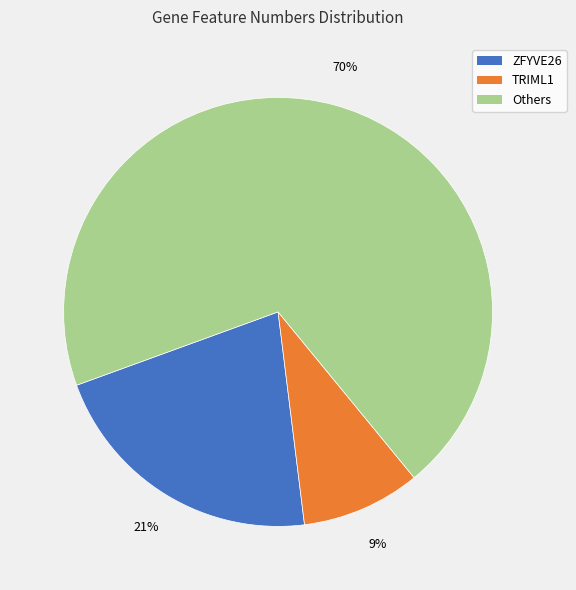

To the nearest percent, what percentage of the pie is TRIML1?

9%